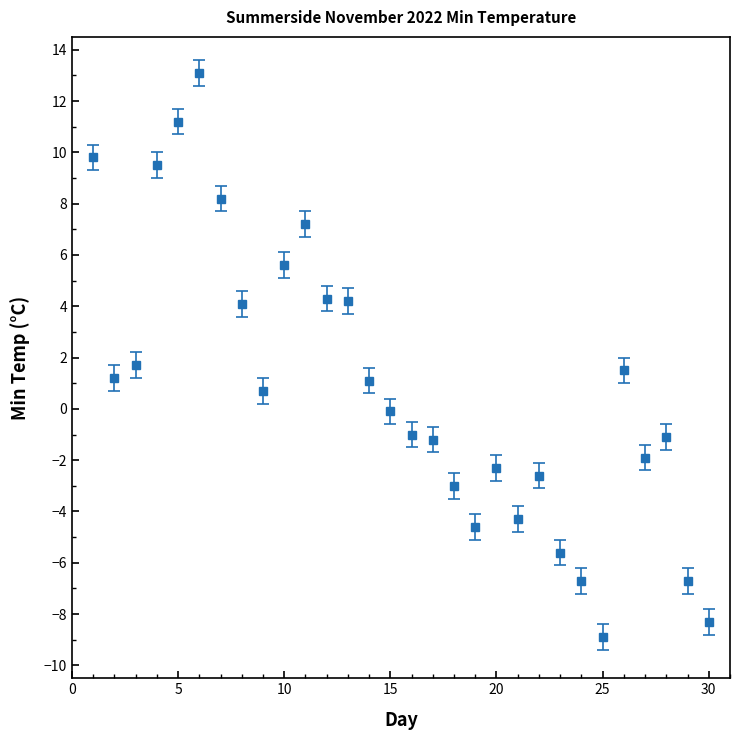

What is the sum of all values?

25.1